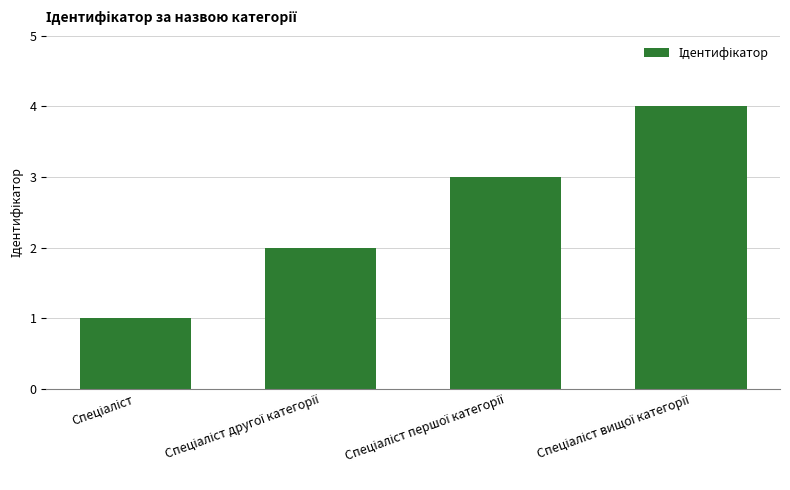

What is the maximum value shown in the chart?

4